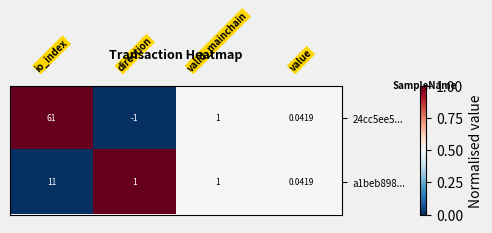

How many data points in 24cc5ee5... are less than 1?

2